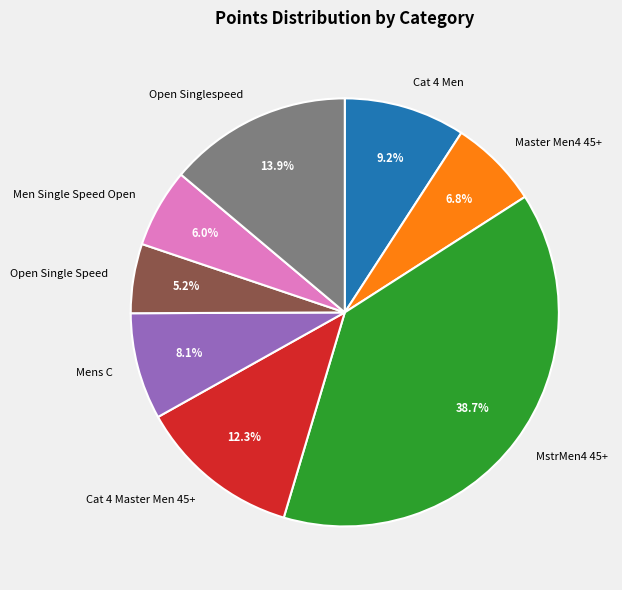

Which slice is the smallest?

Open Single Speed